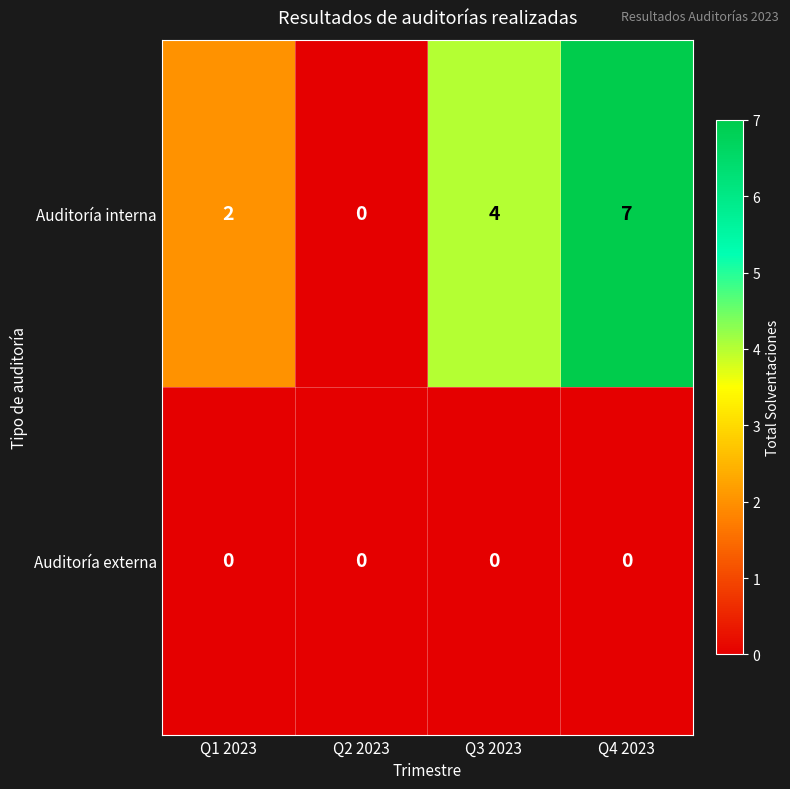

Reading left to right, transcribe all the data shown in this chart.

Auditoría interna: Q1 2023=2	Q2 2023=0	Q3 2023=4	Q4 2023=7
Auditoría externa: Q1 2023=0	Q2 2023=0	Q3 2023=0	Q4 2023=0